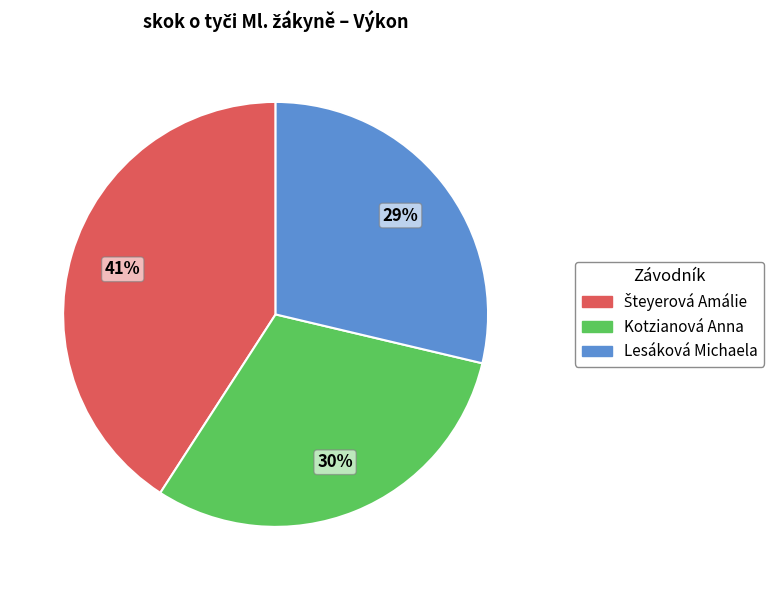

Do Lesáková Michaela and Kotzianová Anna together represent more than half of the pie?

Yes